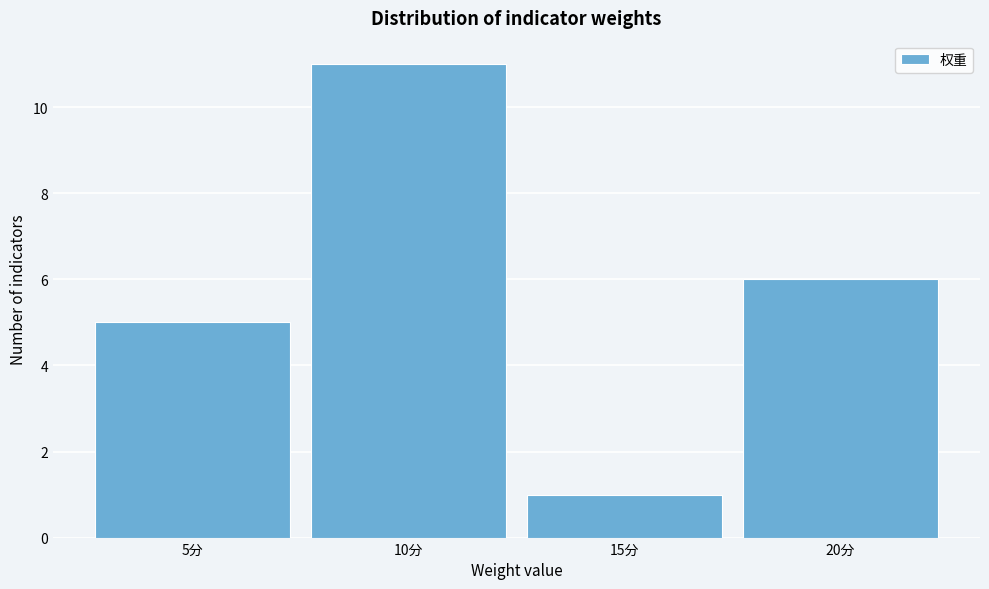

How tall is the bar that spans 17.5 to 22.5 on the x-axis? The values are not printed on the chart, so give them approximately, as read against the axis.

6